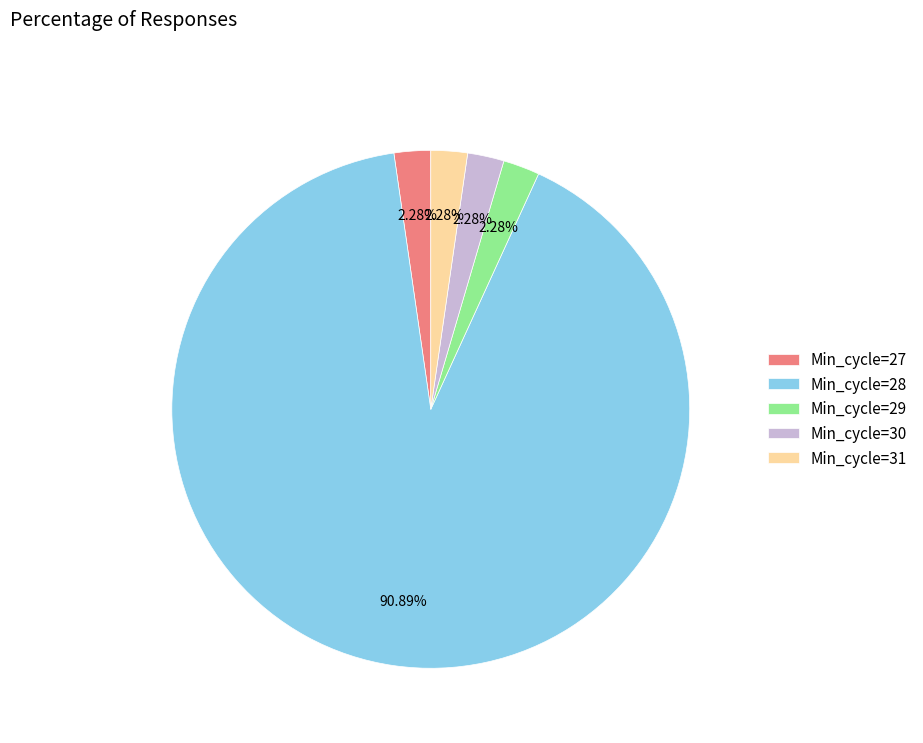

Does Min_cycle=29 account for over 50% of the chart?

No